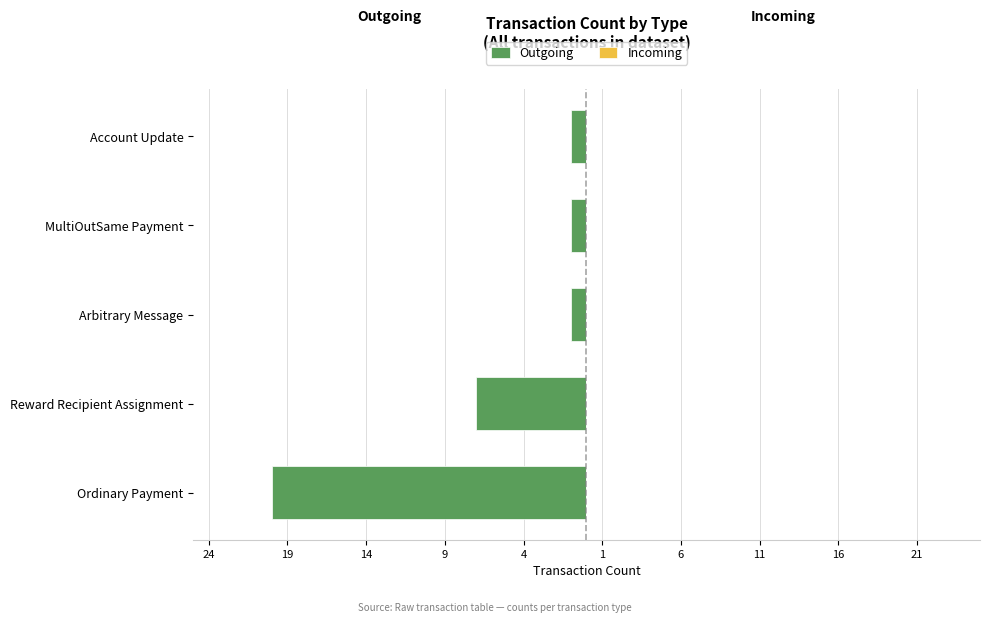

What is the value of the Outgoing bar at the 5th from the left?

-1.0